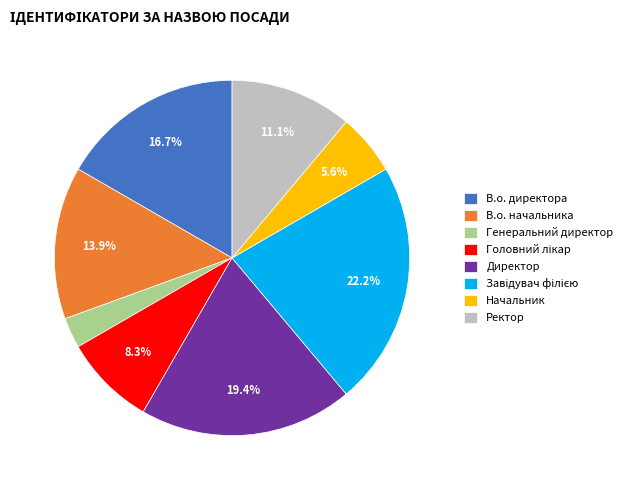

Is Начальник the majority of the pie?

No